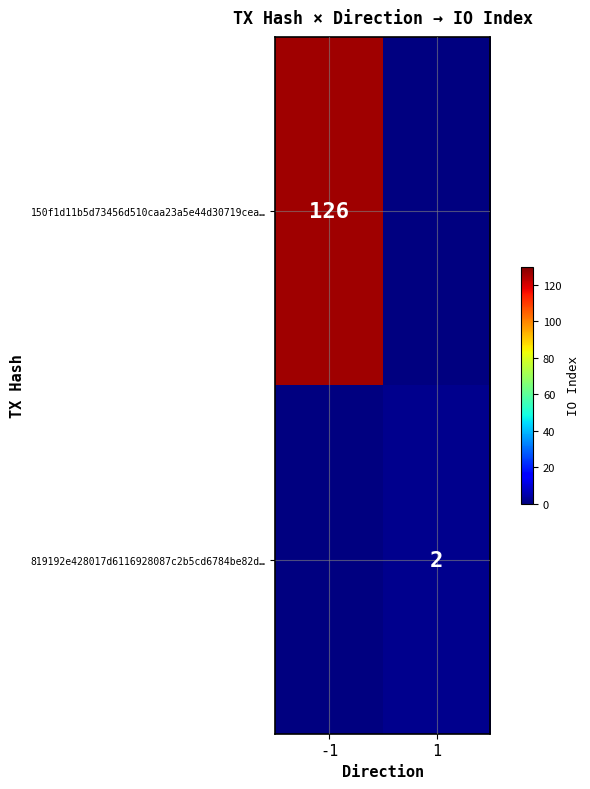

True or false: 150f1d11b5d73456d510caa23a5e44d30719cea… has a value of 126 at -1.

True